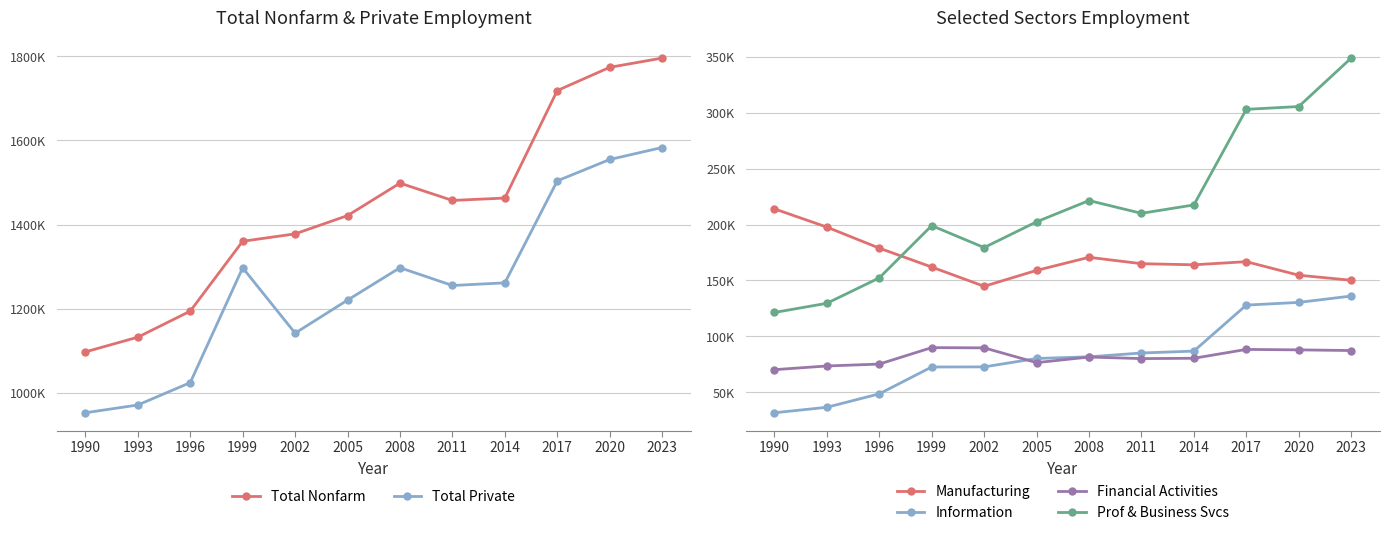

True or false: Financial Activities and Information intersect in this chart.

True